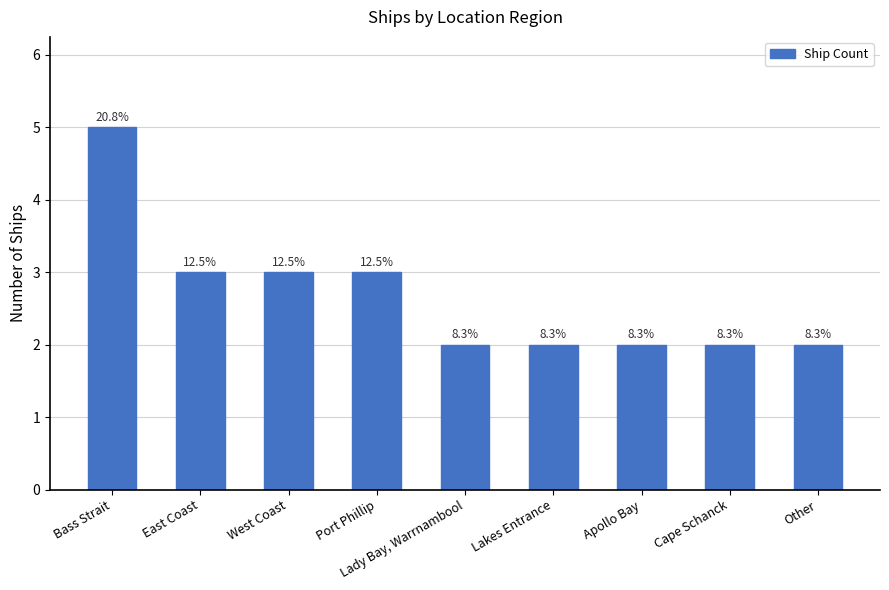

Does the chart contain any negative values?

No